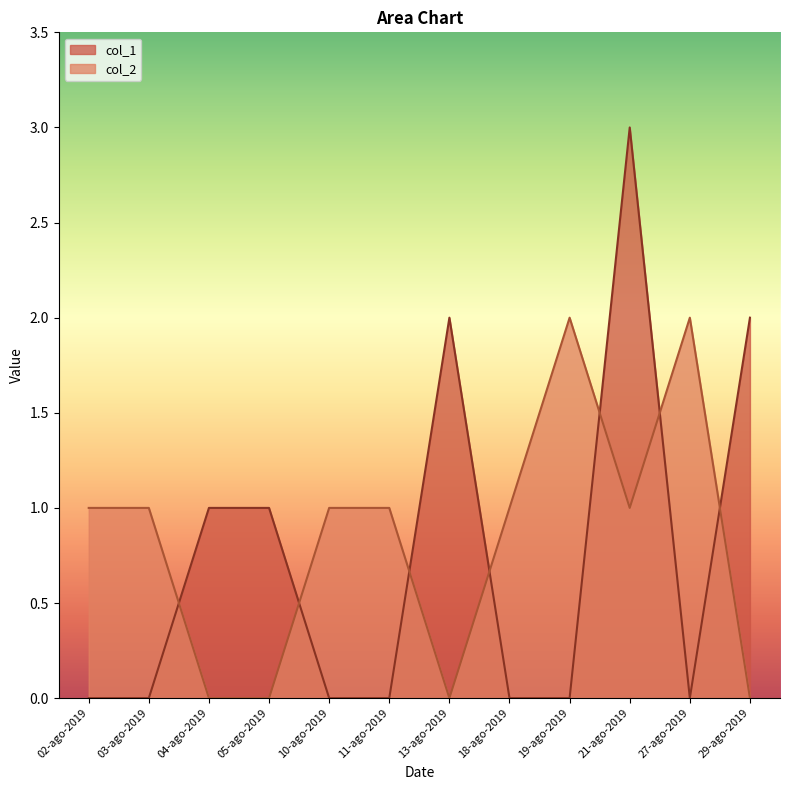

What is the value of the col_1 point at the 4th from the left?

1